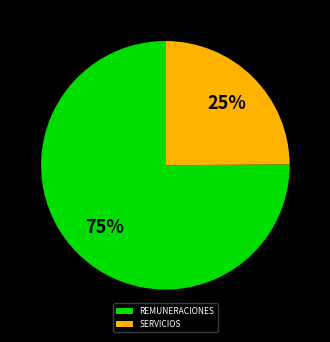

What is the largest slice in the pie chart?

REMUNERACIONES